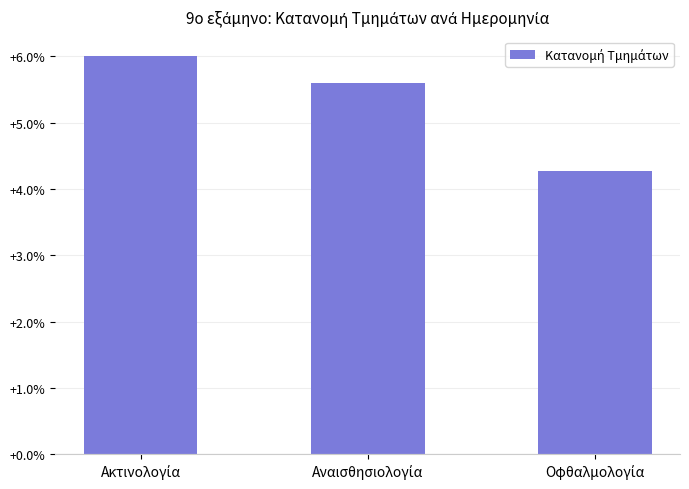

What is the value of the 3rd bar from the left?

4.3